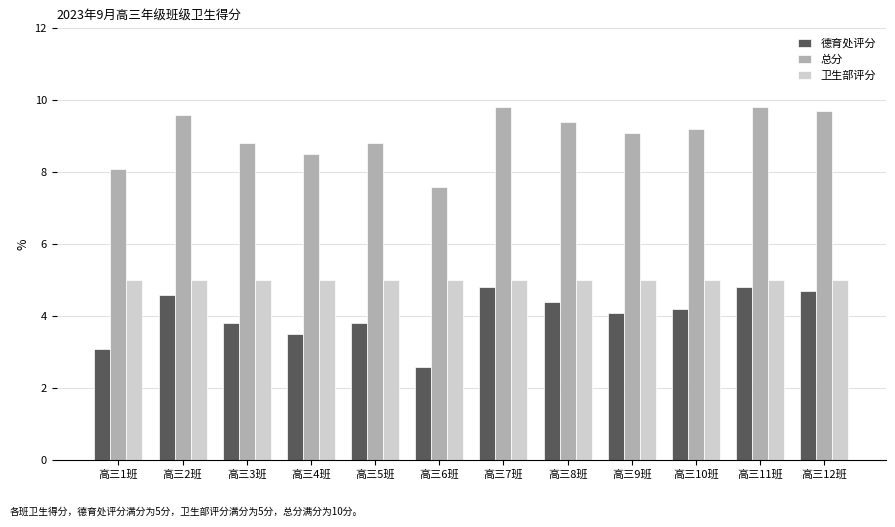

What is the minimum value for 总分?

7.6